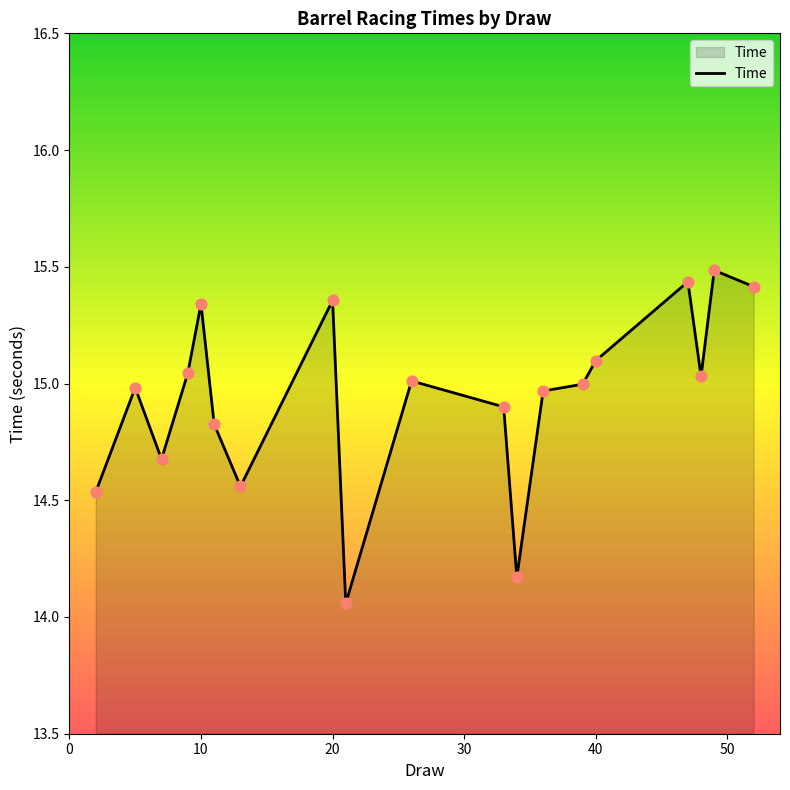

What is the maximum value shown in the chart?

15.5